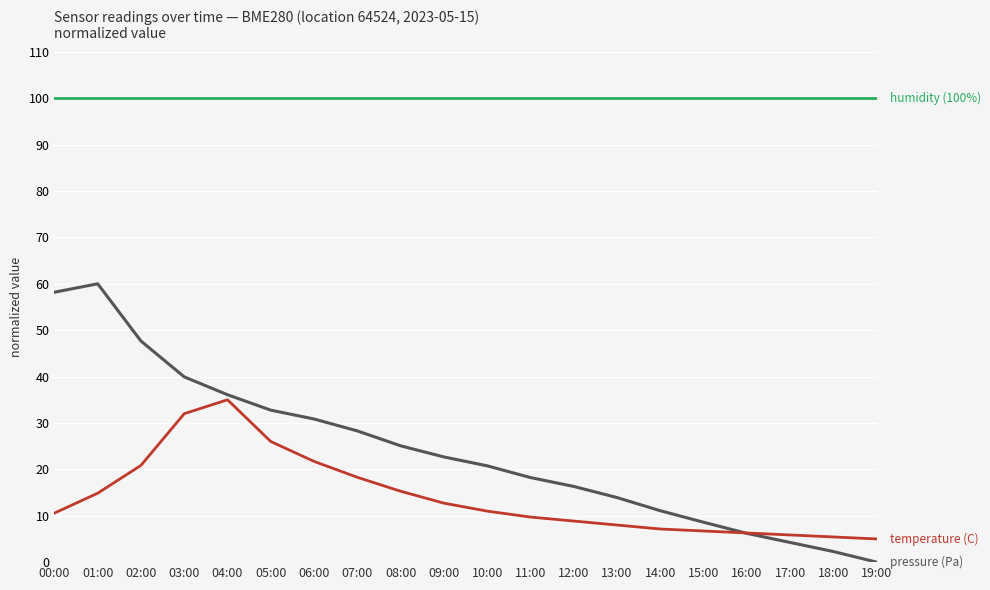

What position from the right is 04:00?

16